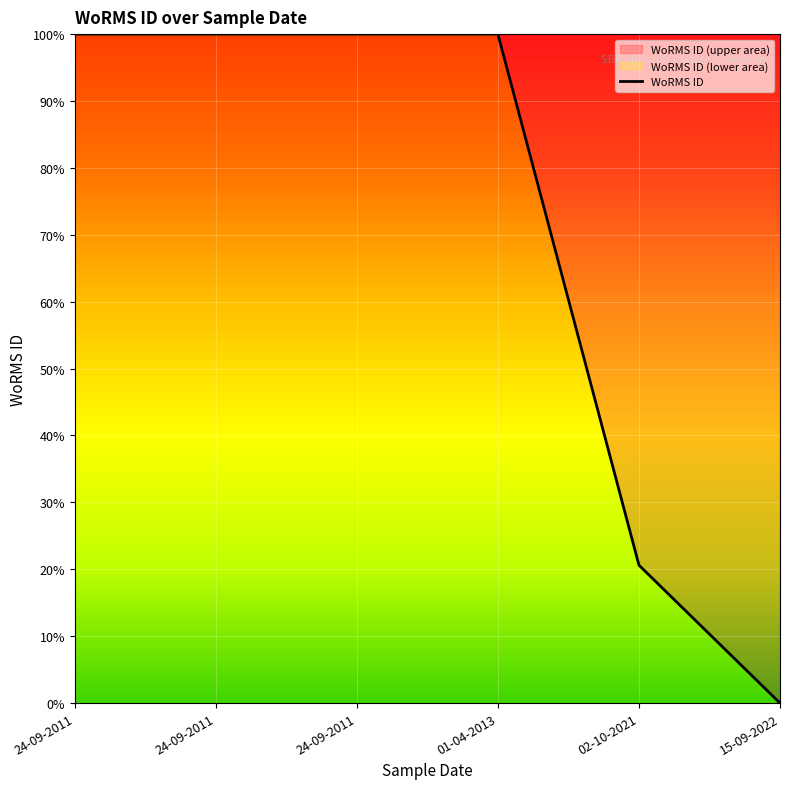

Which has a higher value, 15-09-2022 or 24-09-2011?

24-09-2011